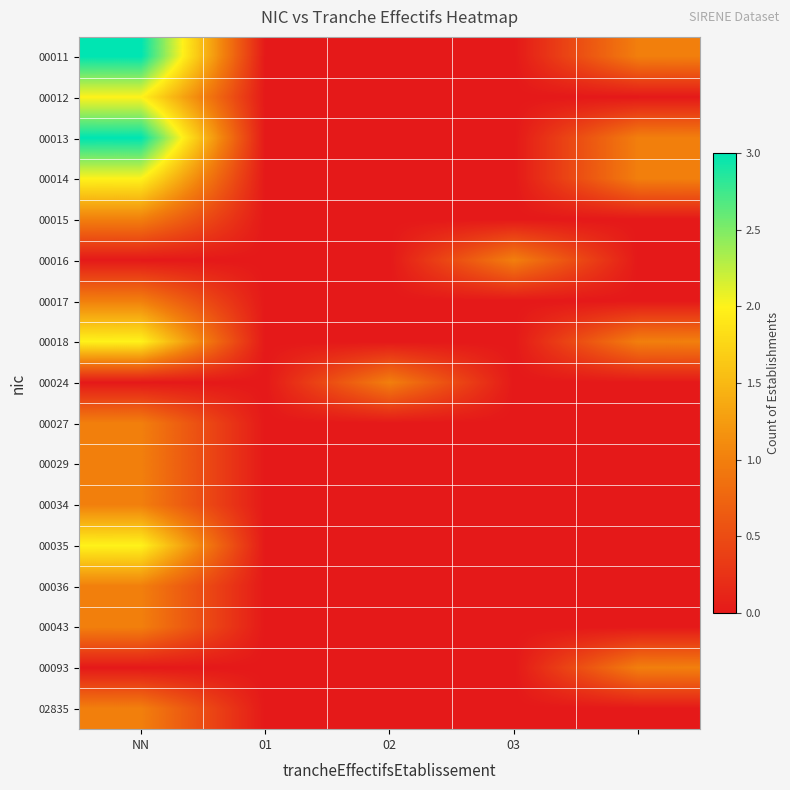

Which label corresponds to the largest value in the chart?

NN